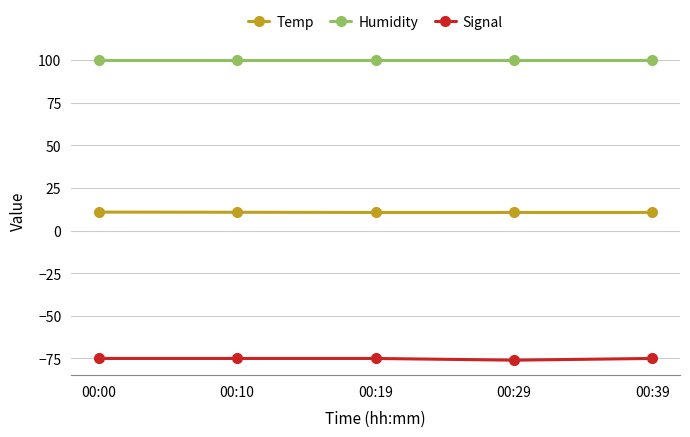

What is the approximate value of Temp at 00:00?

10.8